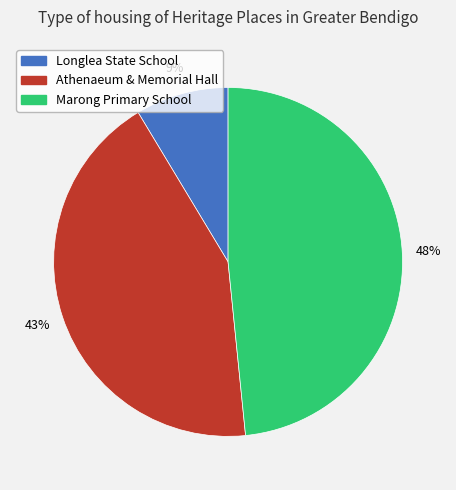

To the nearest percent, what is the average slice percentage?

33%